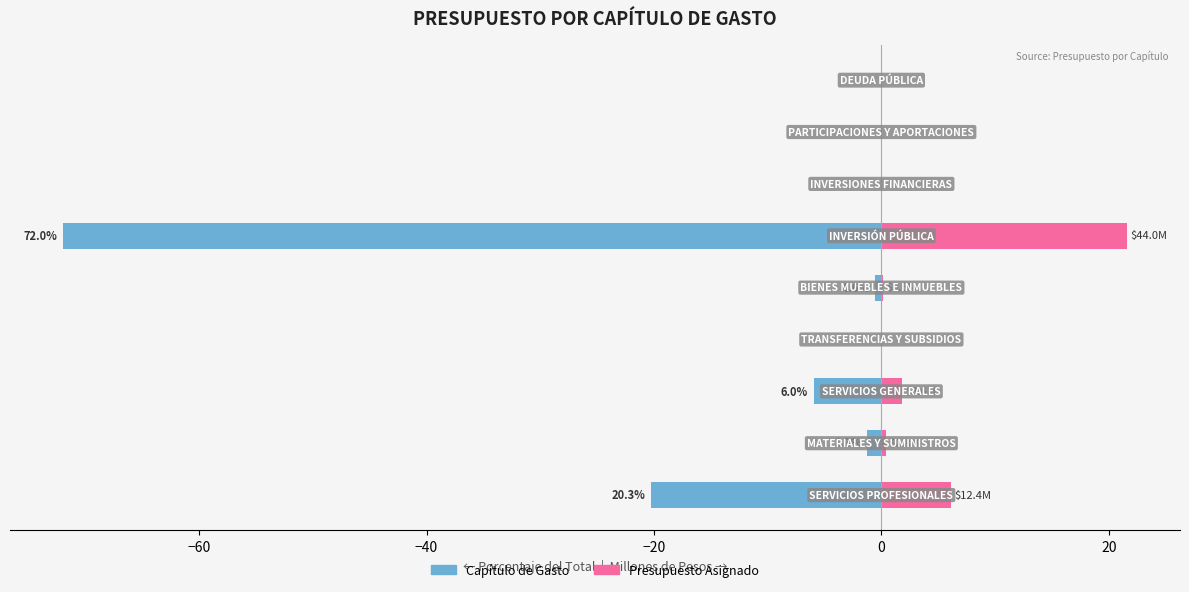

Rank the series by their average value, from lowest to highest.

Capítulo de Gasto, Presupuesto Asignado